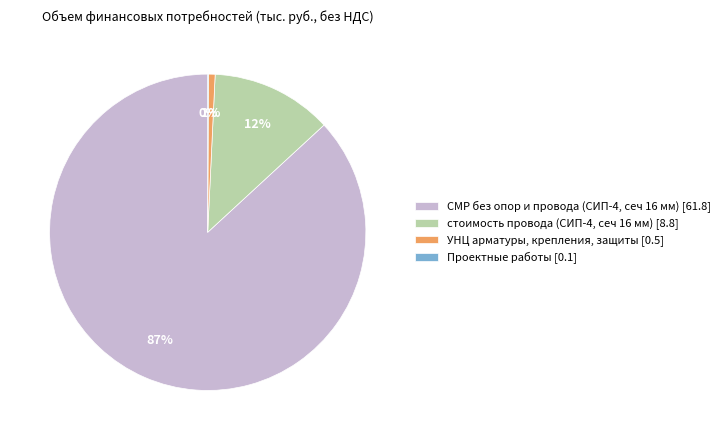

Do УНЦ арматуры, крепления, защиты and стоимость провода (СИП-4, сеч 16 мм) together represent more than half of the pie?

No